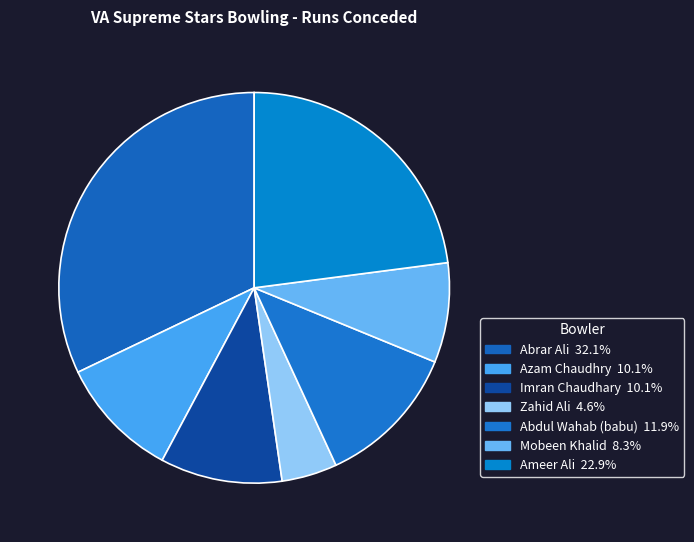

Is the sum of Azam Chaudhry and Zahid Ali greater than half?

No